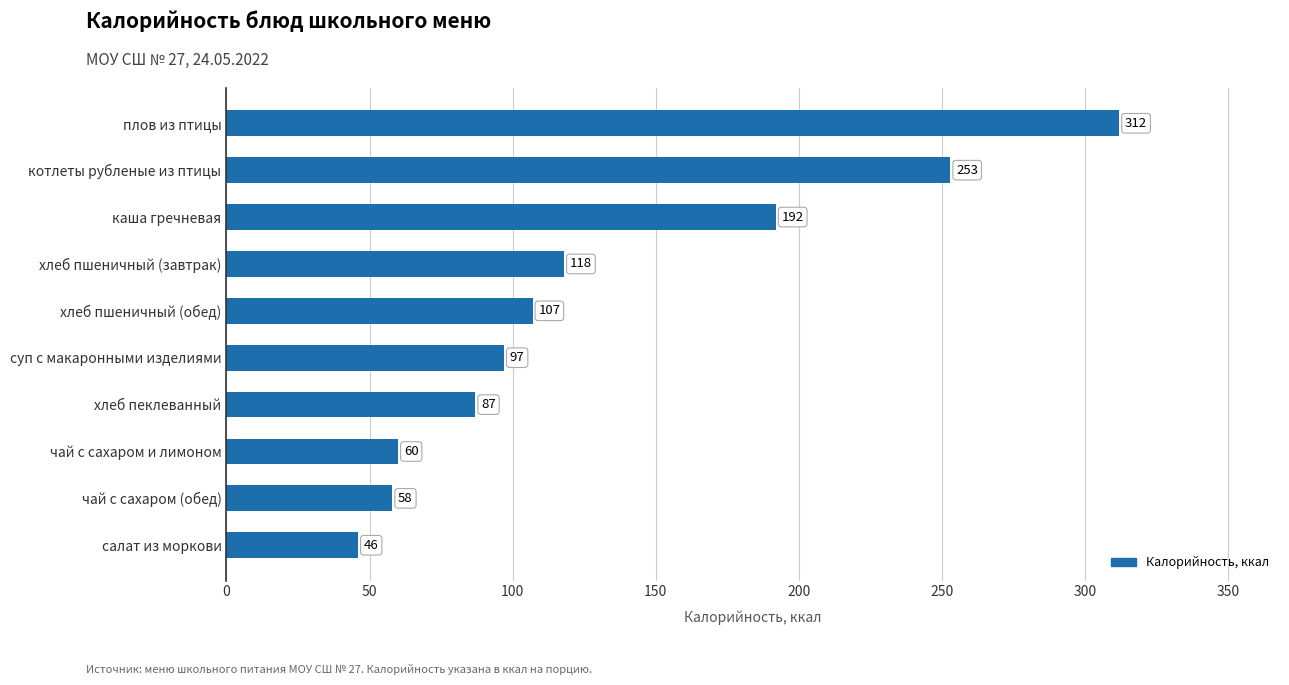

What is the label of the 3rd bar from the bottom?

чай с сахаром и лимоном